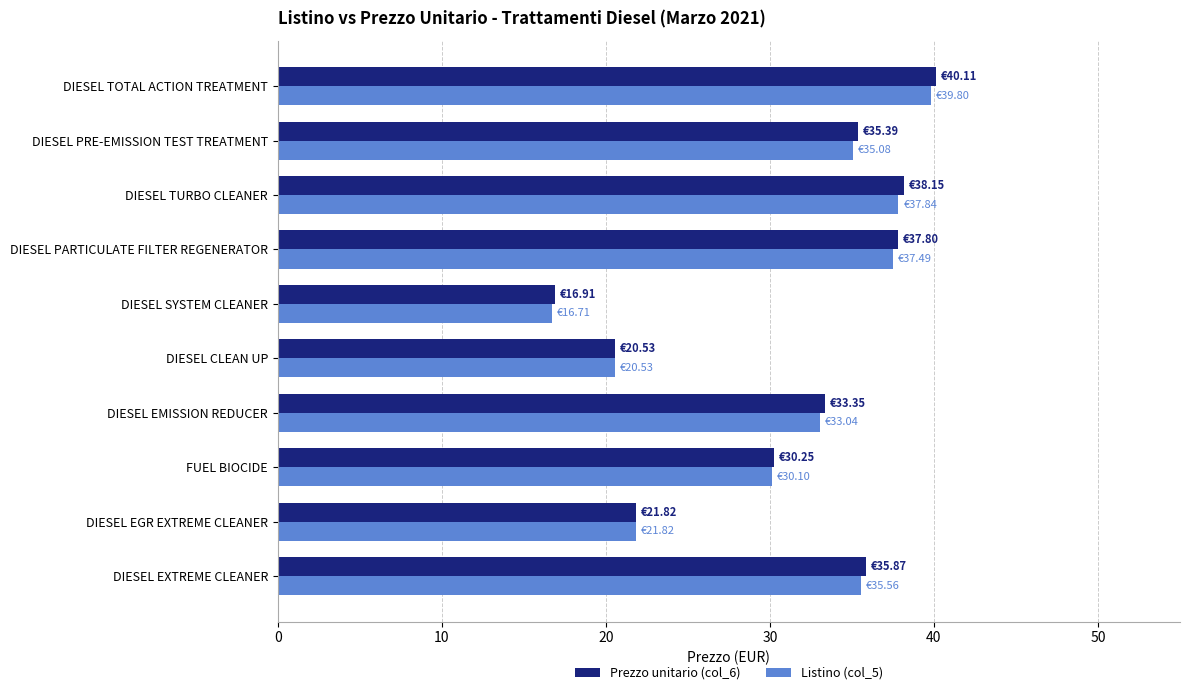

Which series has the largest range (max minus min)?

Prezzo unitario (col_6)